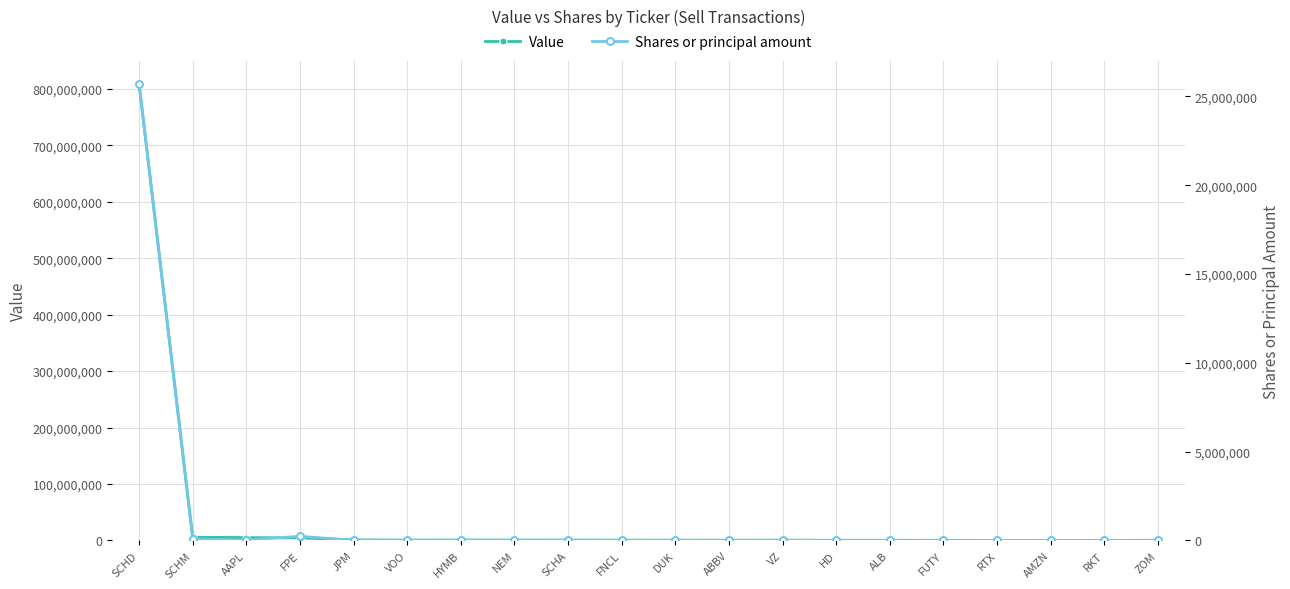

Where is Value nearest to the value 404264898?

SCHM